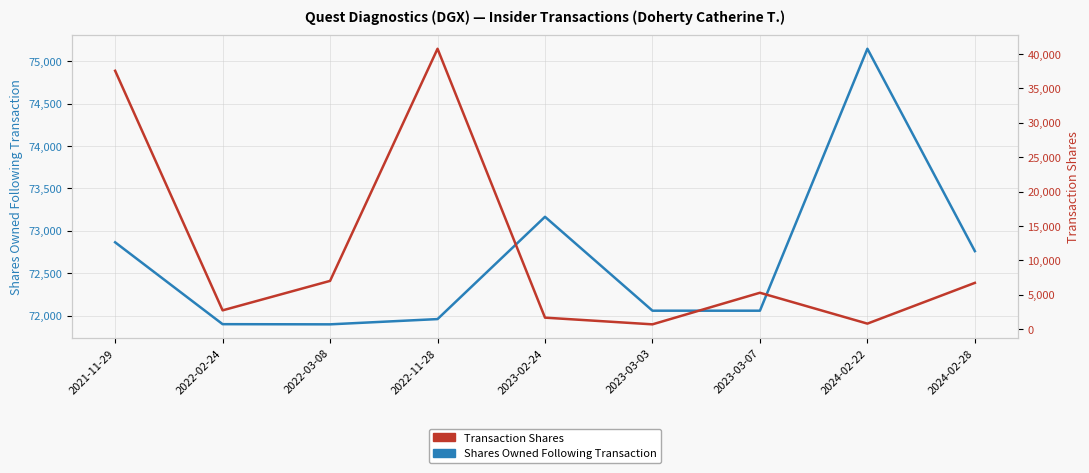

True or false: Shares Owned Following Transaction and Transaction Shares cross at least once.

False